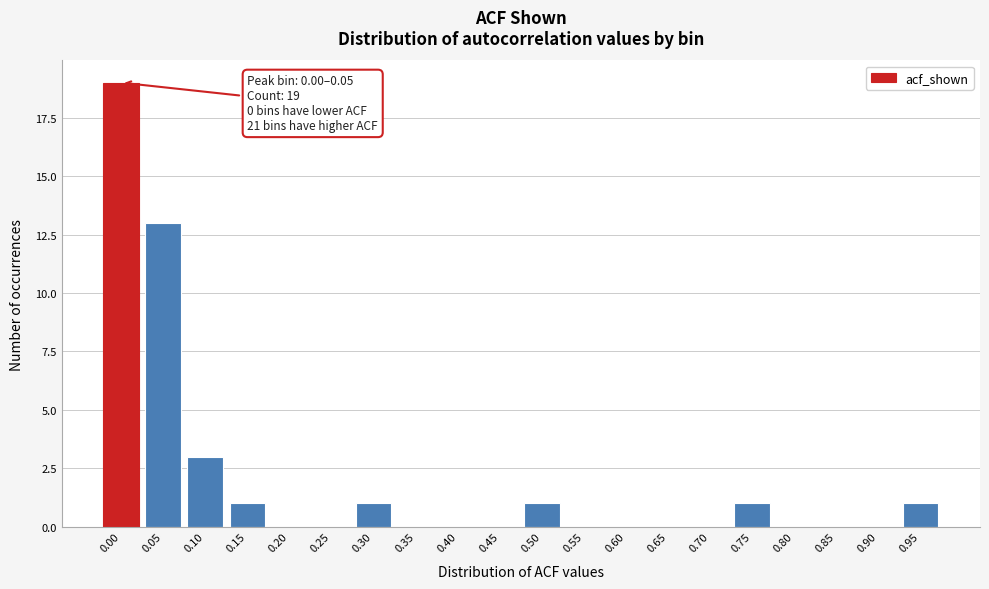

Reading left to right, what are all the values shown in this chart?

0.00=19	0.05=13	0.10=3	0.15=1	0.20=0	0.25=0	0.30=1	0.35=0	0.40=0	0.45=0	0.50=1	0.55=0	0.60=0	0.65=0	0.70=0	0.75=1	0.80=0	0.85=0	0.90=0	0.95=1